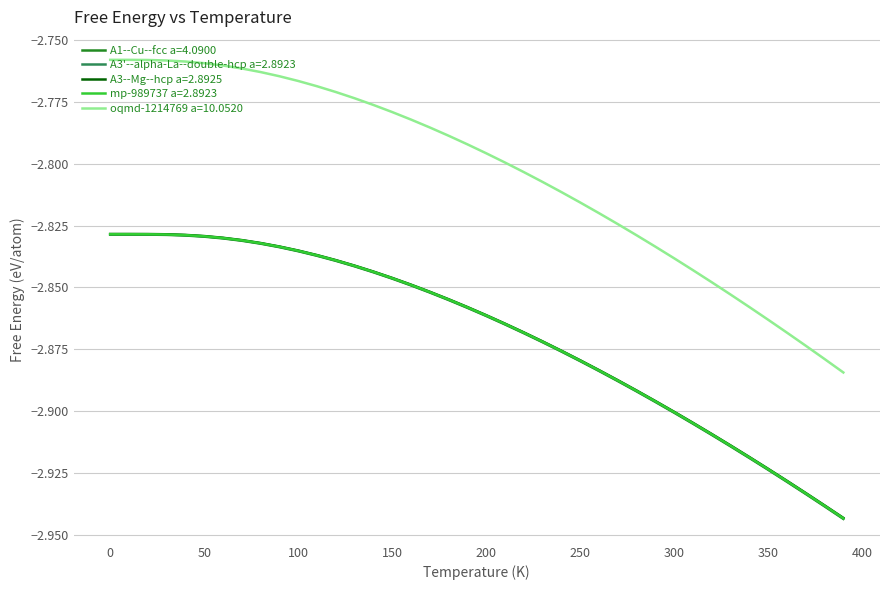

True or false: A3'--alpha-La--double-hcp a=2.8923 and oqmd-1214769 a=10.0520 intersect in this chart.

False